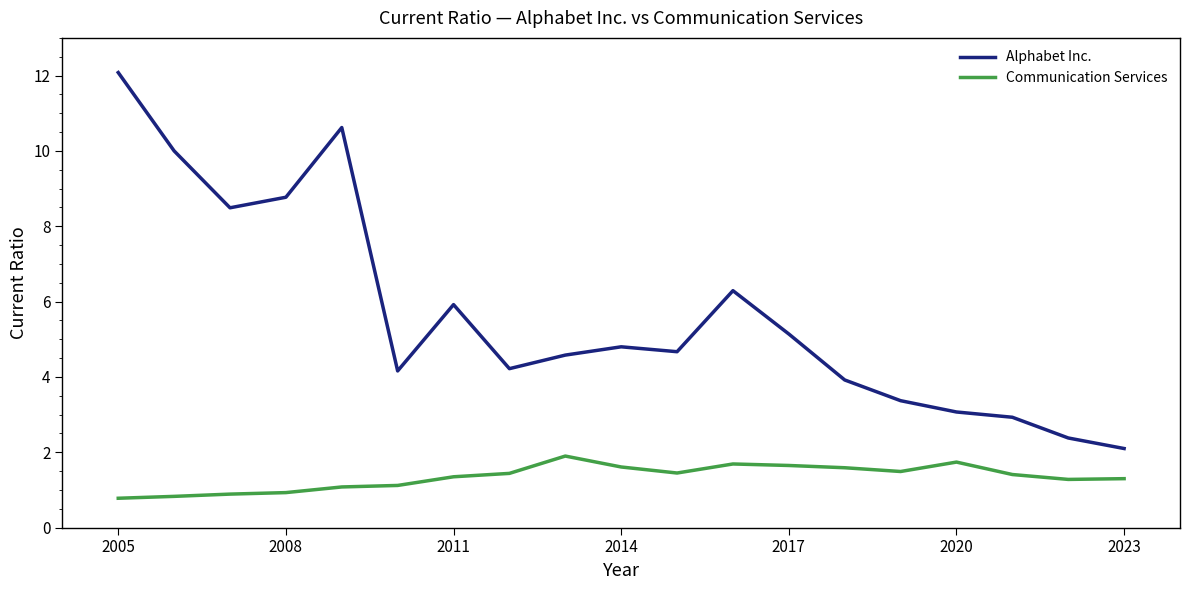

How many distinct data groups are displayed?

2